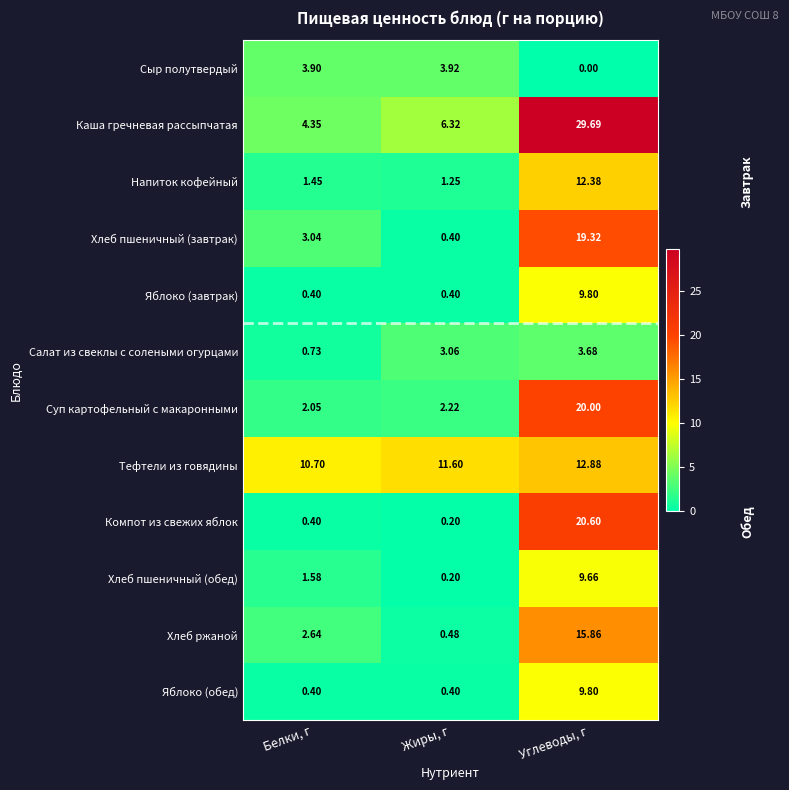

Which series has the widest spread of values?

Каша гречневая рассыпчатая